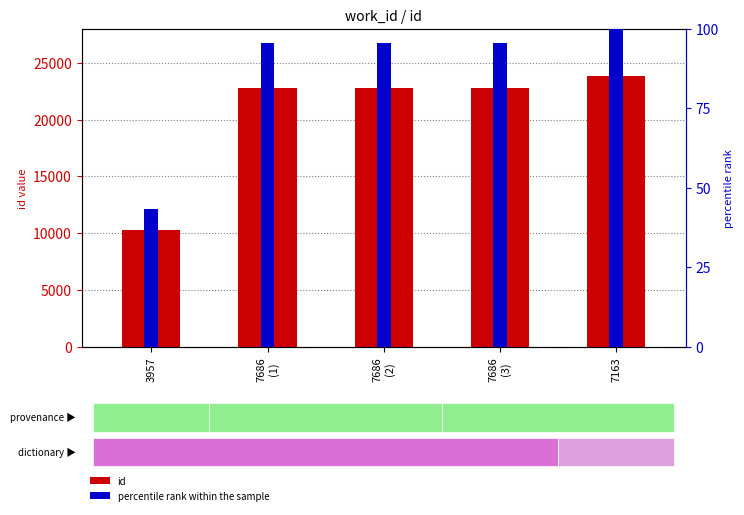

What are all the series names shown in the legend?

id, percentile rank within the sample